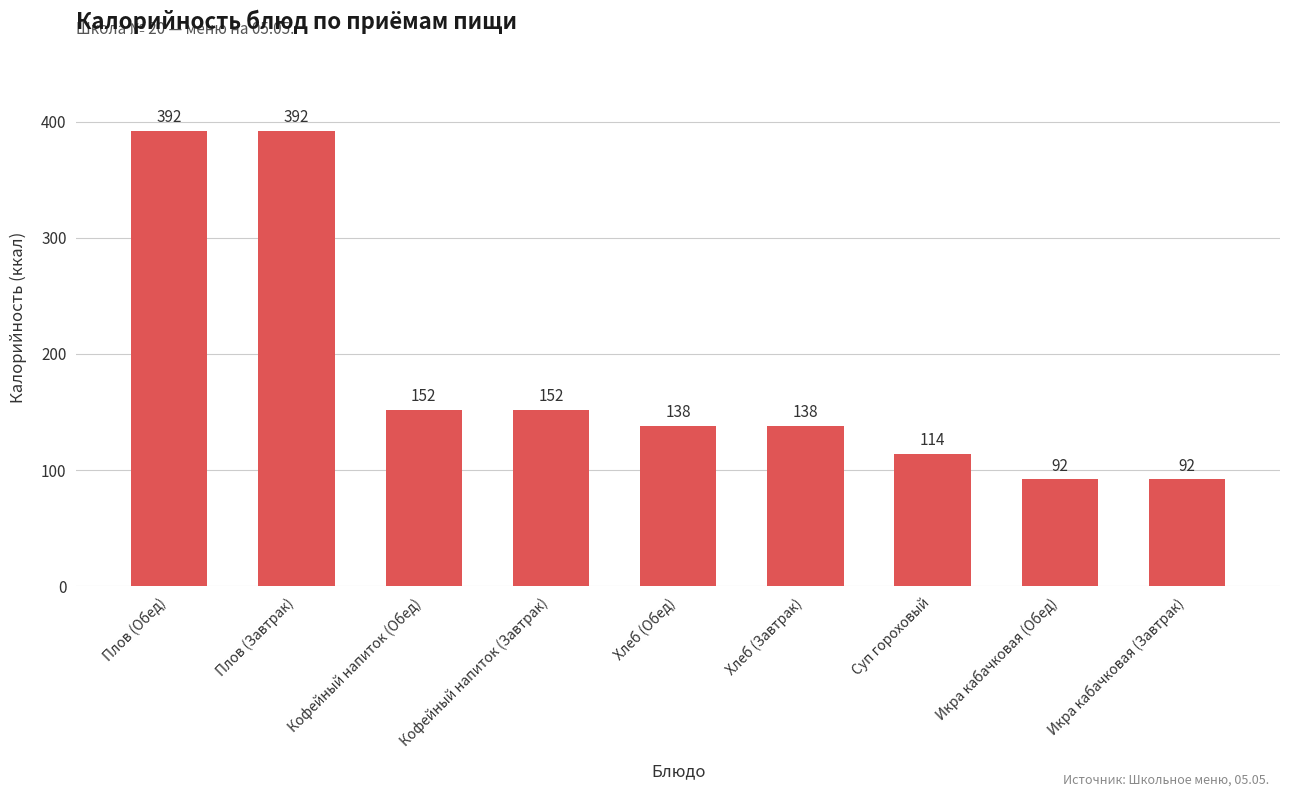

Where does the data first go above 138?

Плов (Обед)